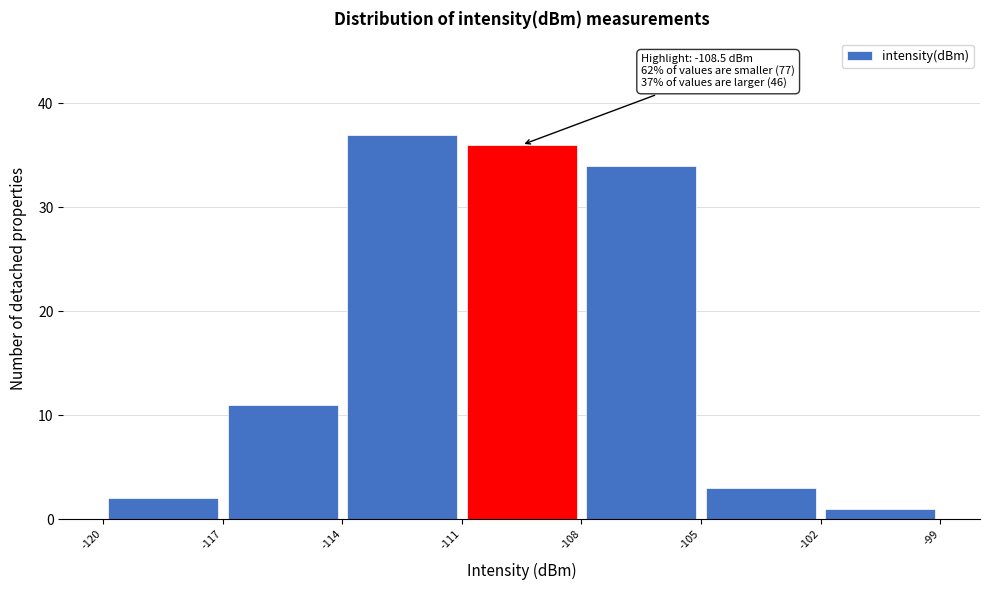

Over which range of the x-axis is the bar tallest?

-114 to -111